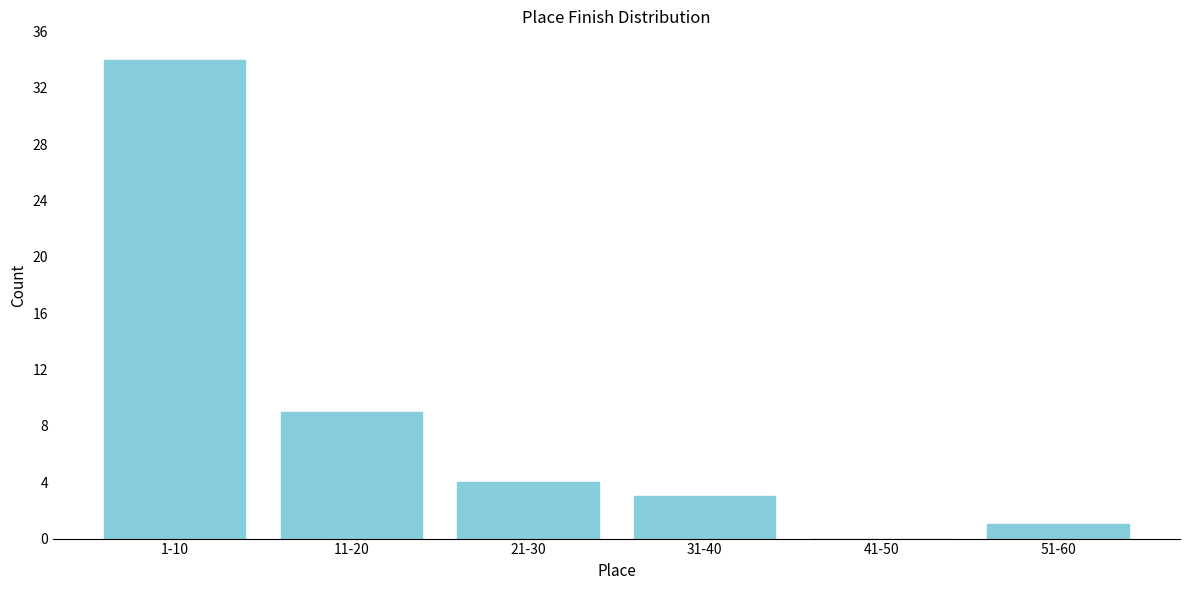

Reading left to right, transcribe all the data shown in this chart.

1-10=34	11-20=9	21-30=4	31-40=3	41-50=0	51-60=1